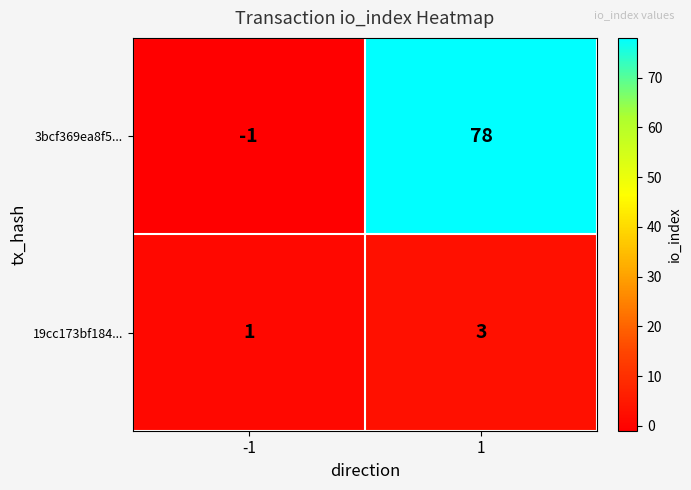

List the series in order of their overall mean, highest first.

3bcf369ea8f5..., 19cc173bf184...